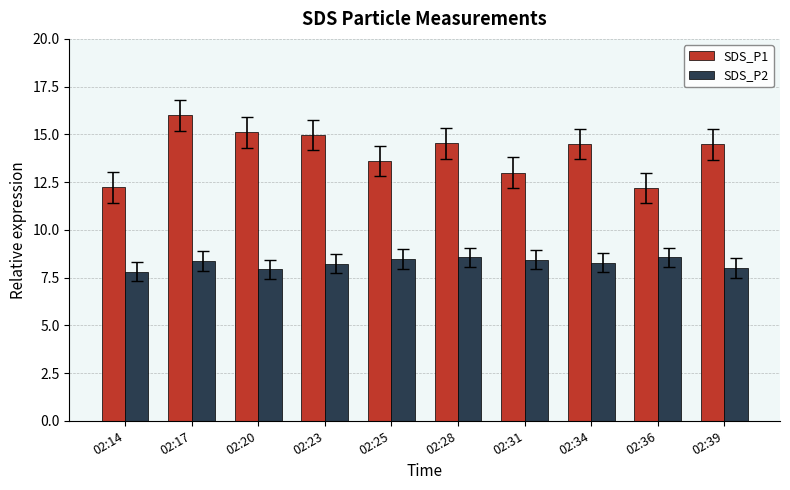

What is the smallest value displayed?

7.8